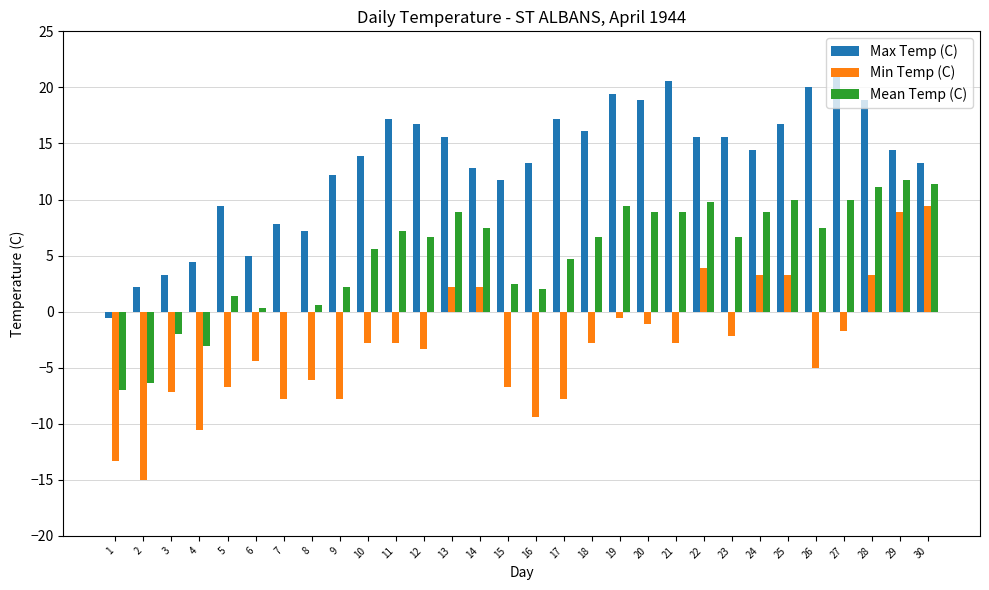

How many data points does each series have?

30